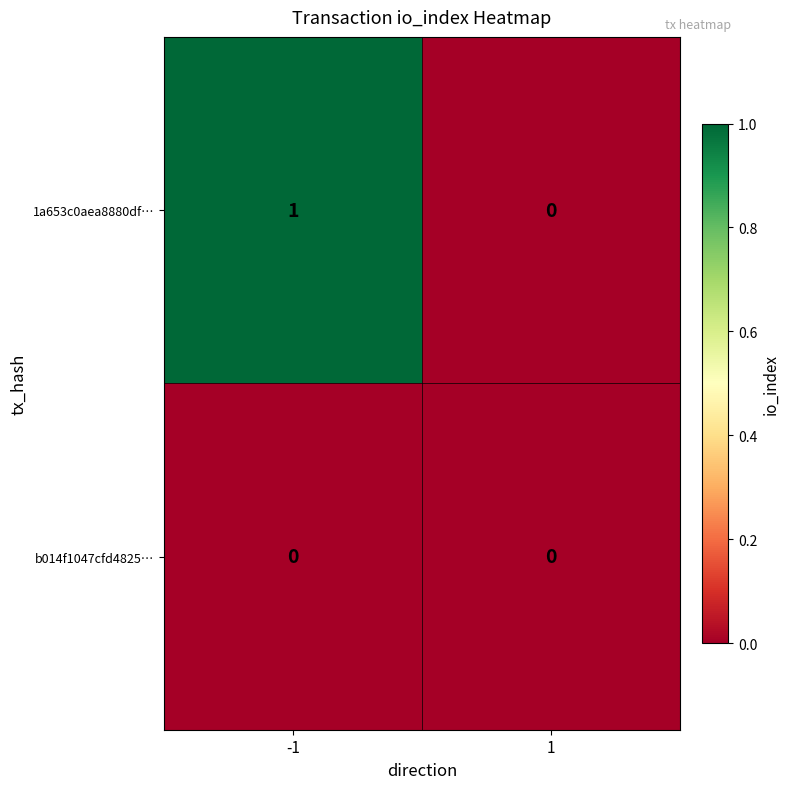

Which series has the largest range (max minus min)?

1a653c0aea8880df…